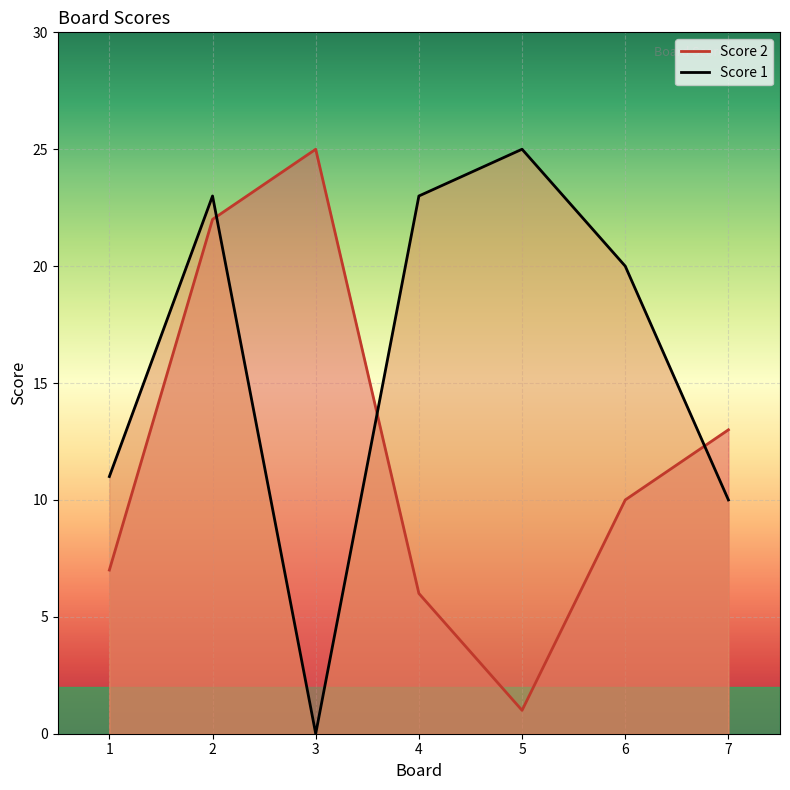

The value of Score 1 at 4 is 23. True or false?

True